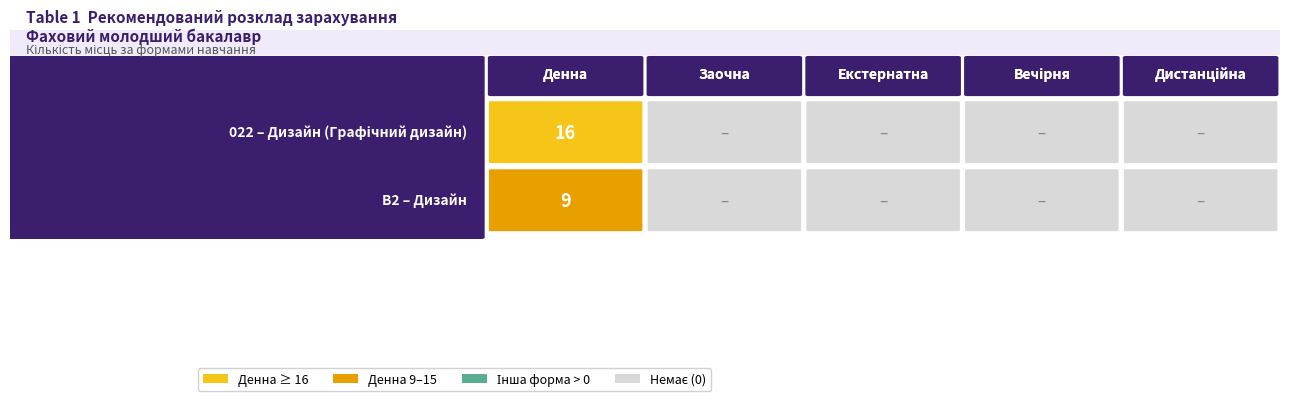

Rank the series by their maximum value, from highest to lowest.

022, B2